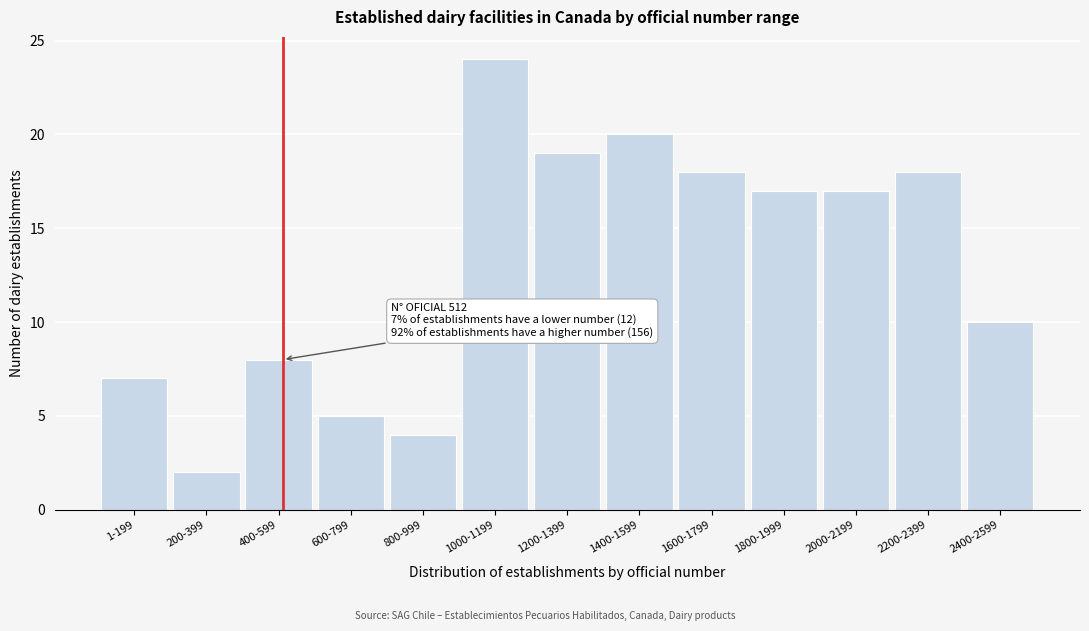

Reading right to left, what are all the values shown in this chart?

10	18	17	17	18	20	19	24	4	5	8	2	7